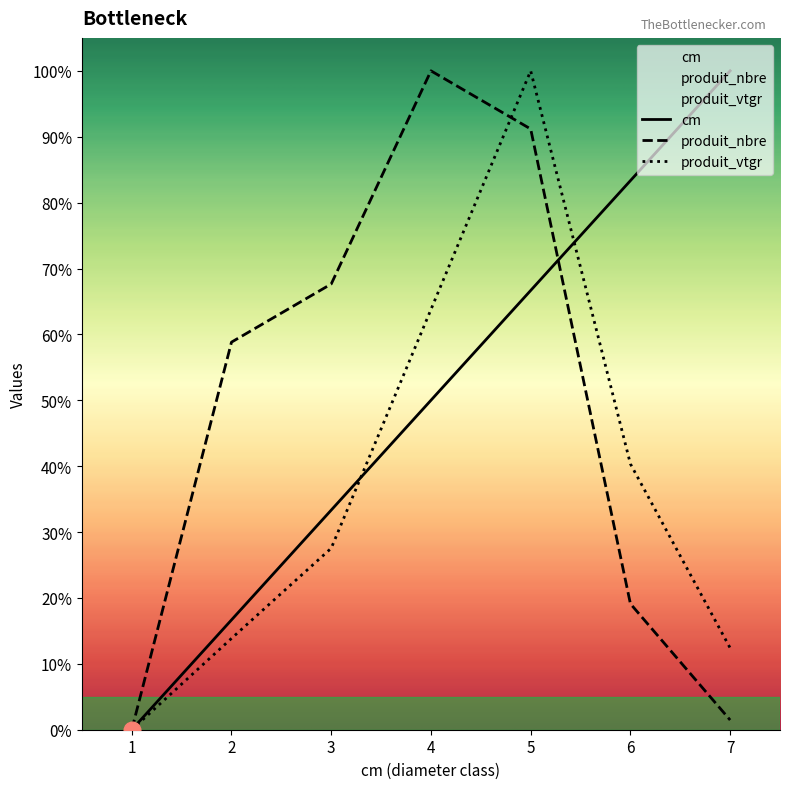

Reading left to right, what are all the values shown in this chart?

cm: 1=0.0	2=16.7	3=33.3	4=50.0	5=66.7	6=83.3	7=100.0
produit_nbre: 1=0.0	2=58.8	3=67.6	4=100.0	5=91.2	6=19.1	7=1.5
produit_vtgr: 1=0.0	2=13.9	3=27.5	4=63.8	5=100.0	6=40.3	7=12.4